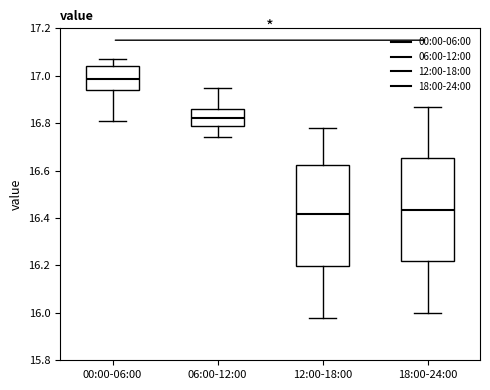

Reading left to right, transcribe this box plot: for each box, give where its median line is, the range the box spans, and where its two whiskers end, as read against the y-axis. The values are not printed on the chart, so give them approximately, as read against the axis.

00:00-06:00: median 16.98, box 16.94 to 17.04, whiskers 16.82 to 17.08
06:00-12:00: median 16.82, box 16.80 to 16.86, whiskers 16.74 to 16.96
12:00-18:00: median 16.42, box 16.20 to 16.62, whiskers 15.98 to 16.78
18:00-24:00: median 16.44, box 16.22 to 16.66, whiskers 16.00 to 16.88